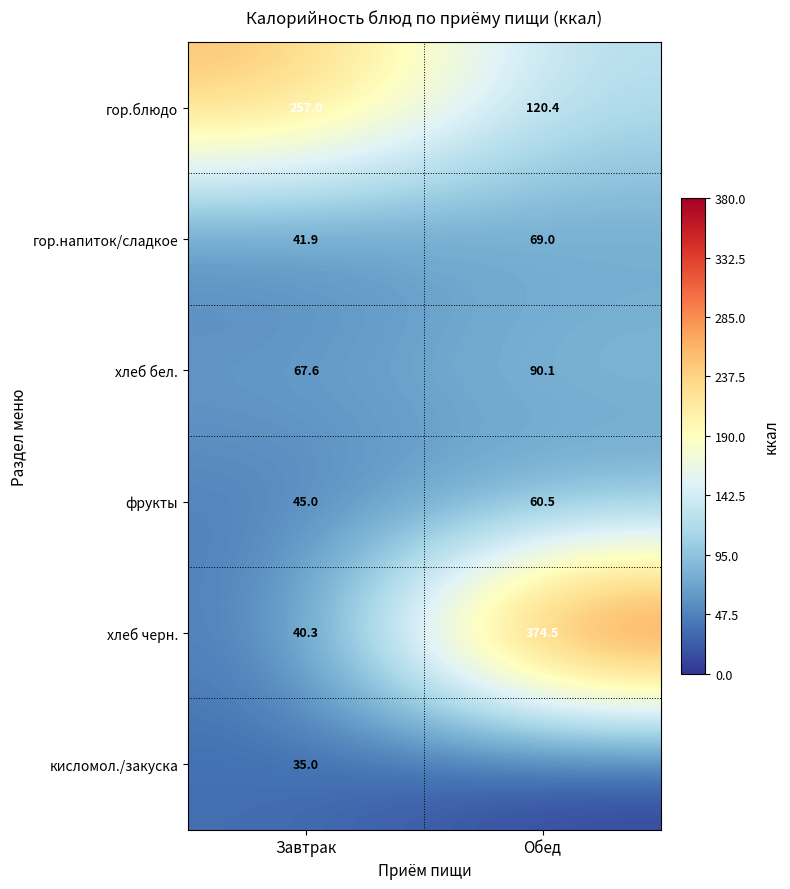

What is the difference between the фрукты values at Обед and Завтрак?

15.5